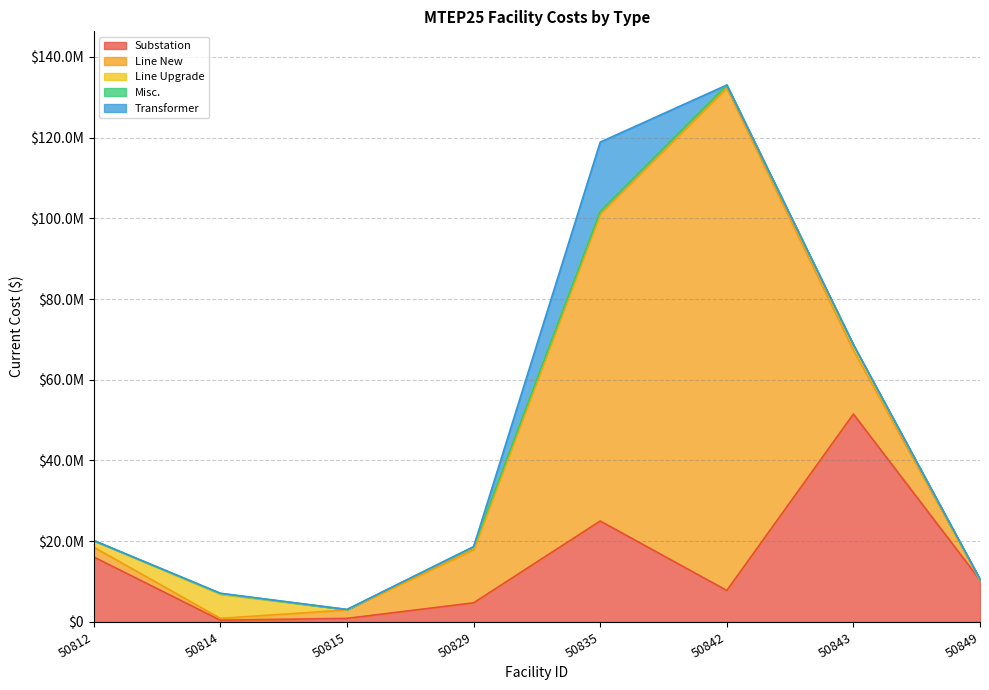

Which has a higher value, 50829 or 50835?

50835